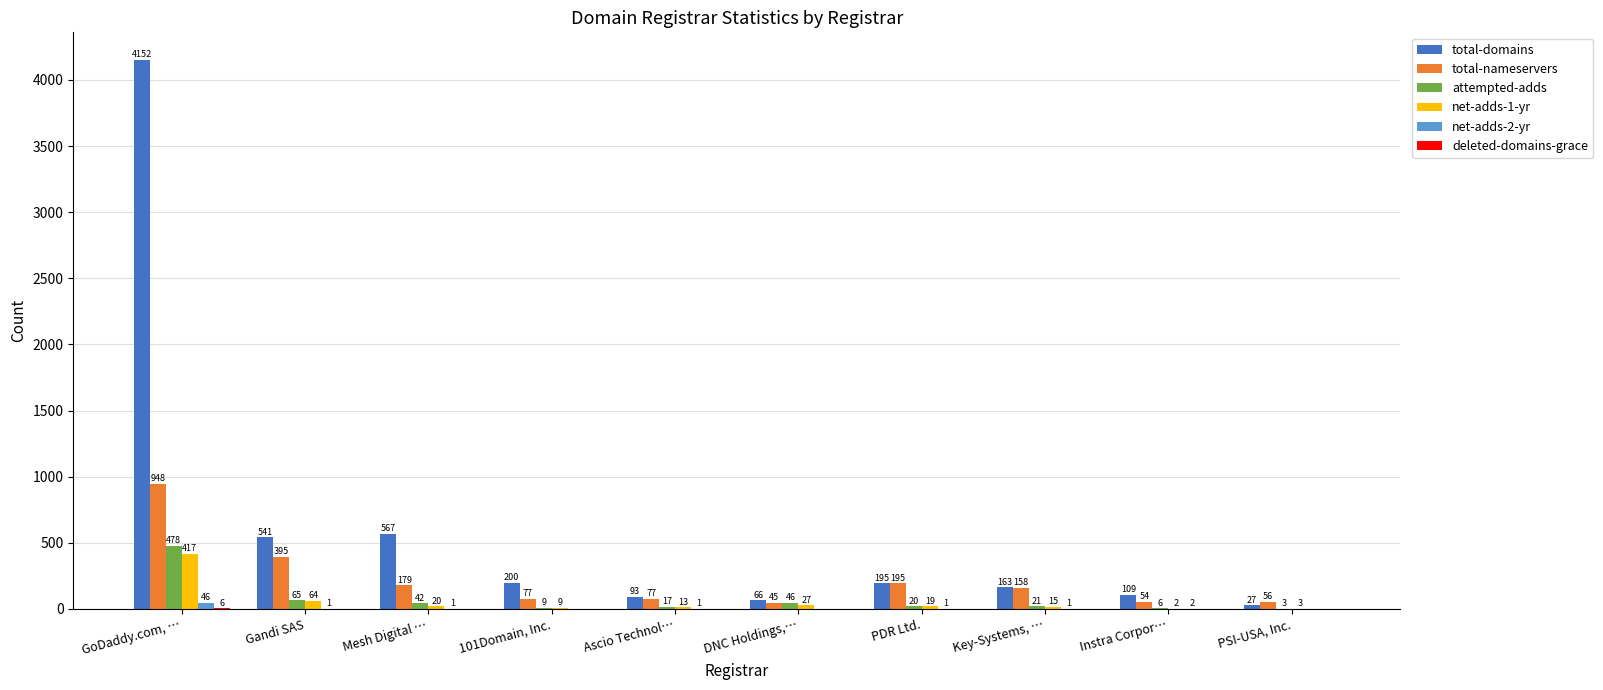

Where is total-nameservers nearest to the value 496?

Gandi SAS